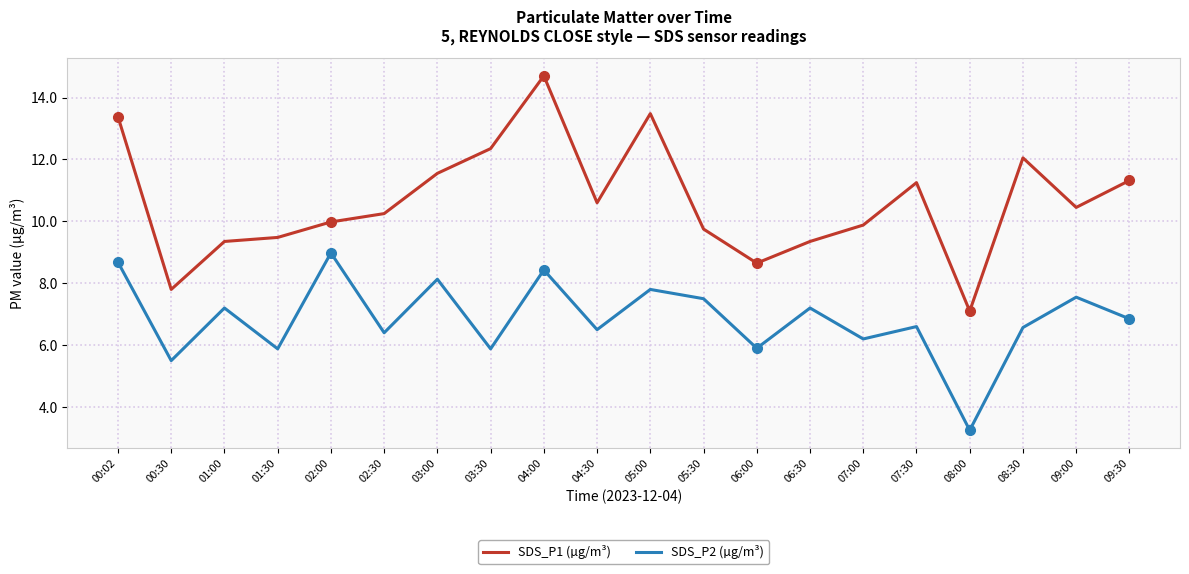

At how many categories does at least one series exceed 3?

20